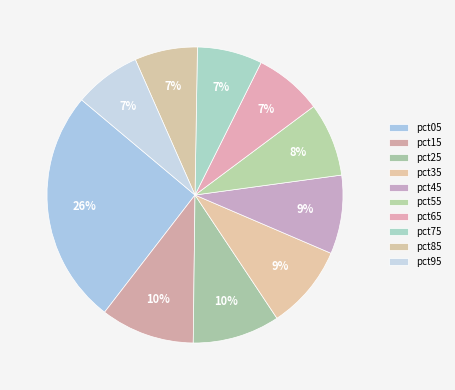

Rank the categories by value from highest to lowest.

pct05, pct15, pct25, pct35, pct45, pct55, pct65, pct95, pct75, pct85